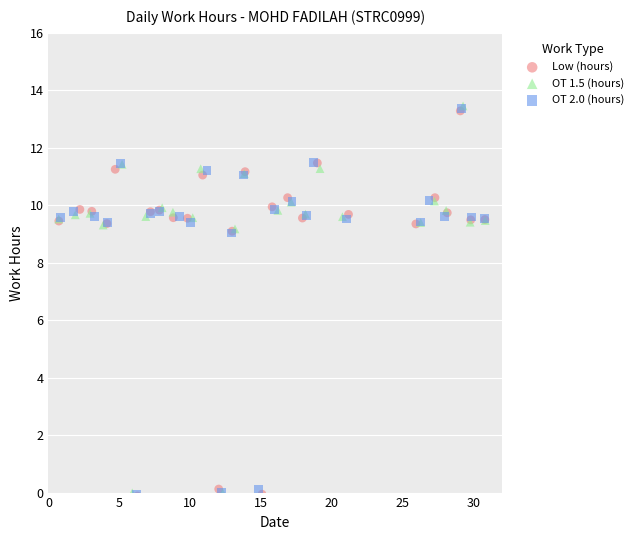

Which series has the largest Y range (max minus min)?

OT 1.5 (hours)